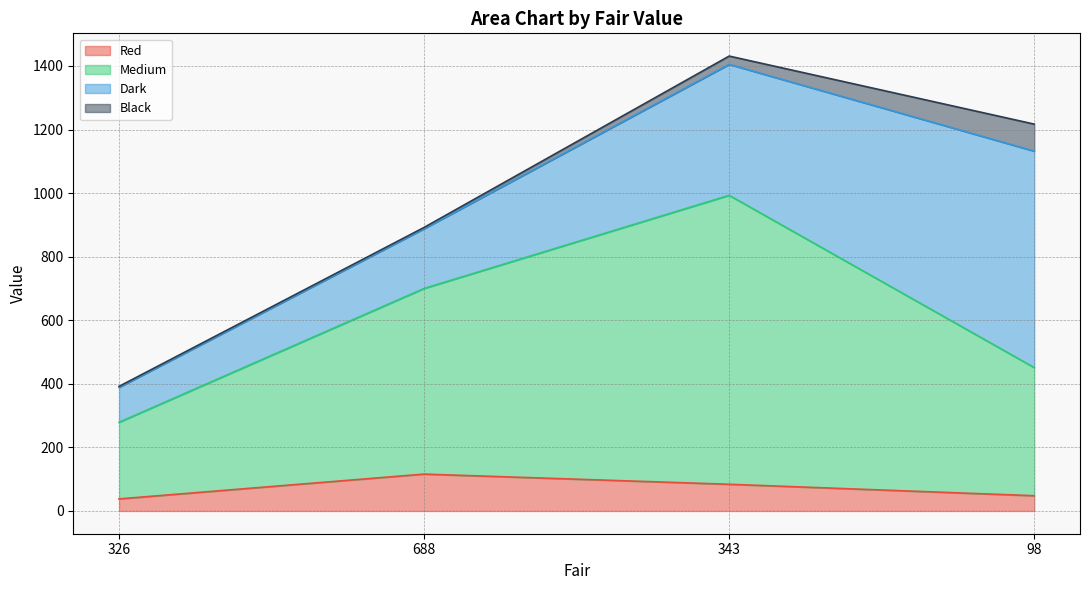

What are all the series names shown in the legend?

Red, Medium, Dark, Black